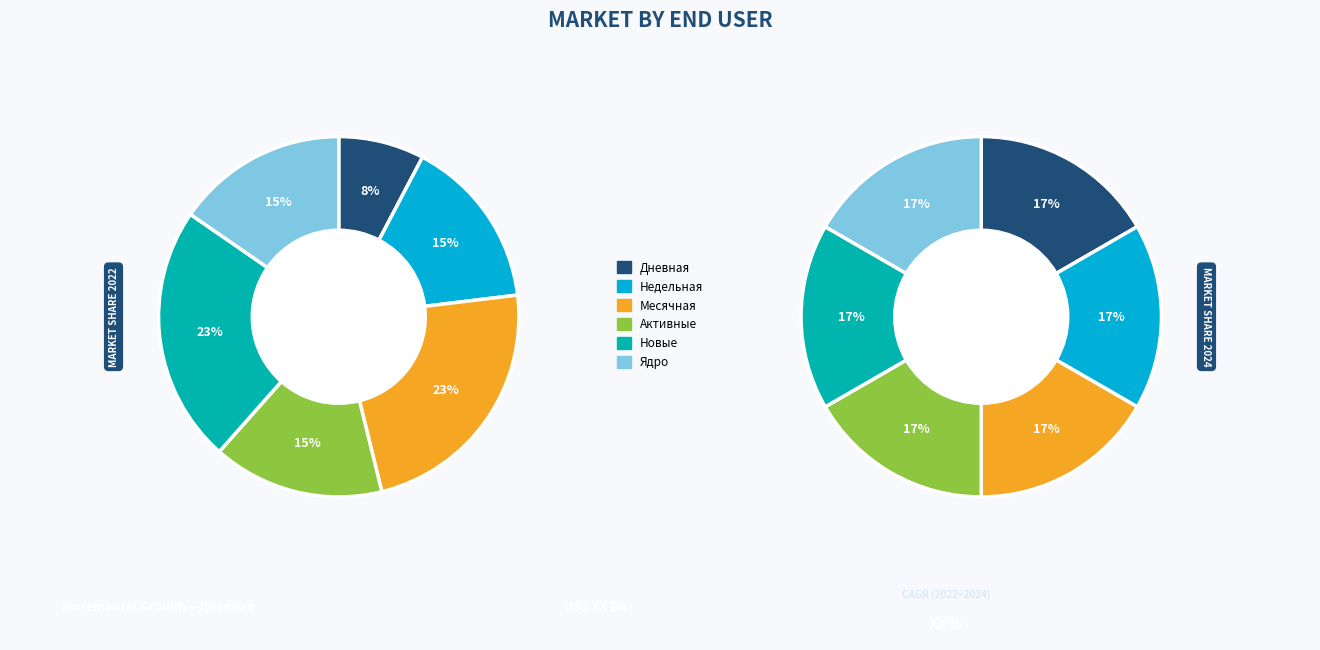

Does 11 account for over 50% of the chart?

No